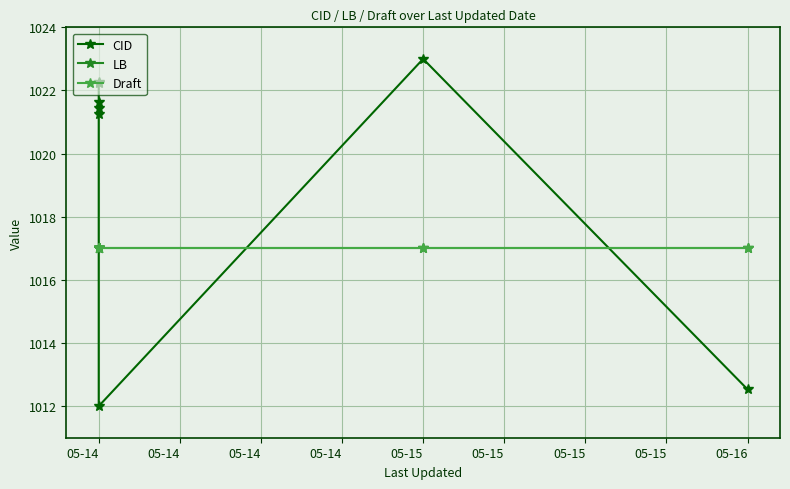

What is the difference between the second highest and second lowest values in the CID series?

9.7